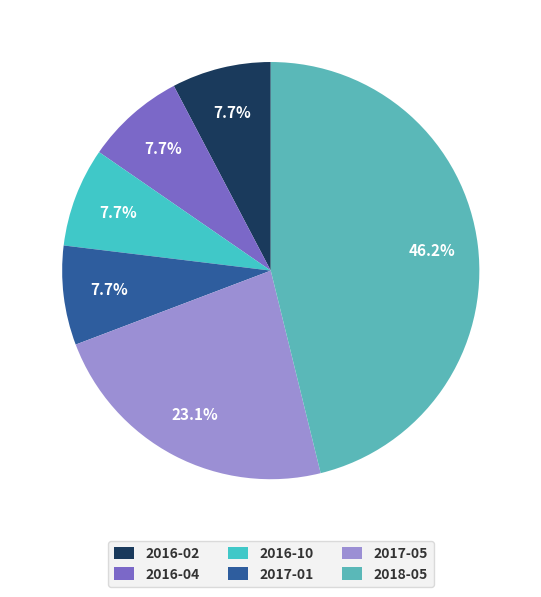

What percentage is the 2018-05 slice, to the nearest percent?

46%